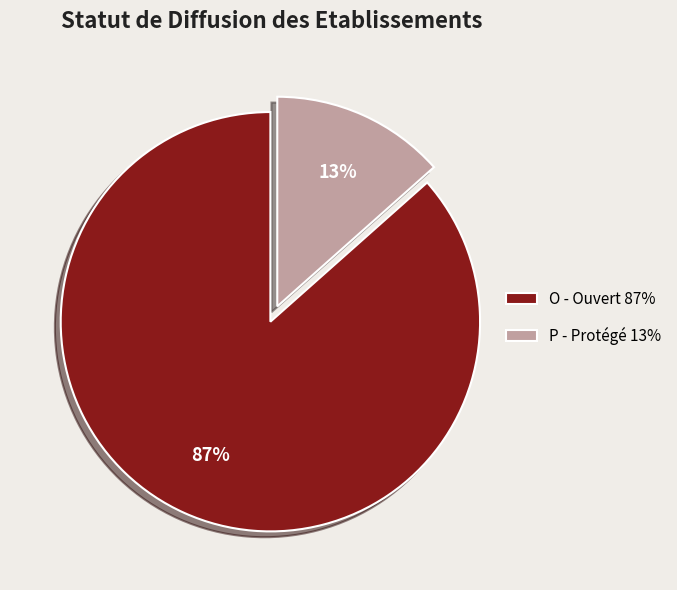

What percentage is the O slice, to the nearest percent?

87%